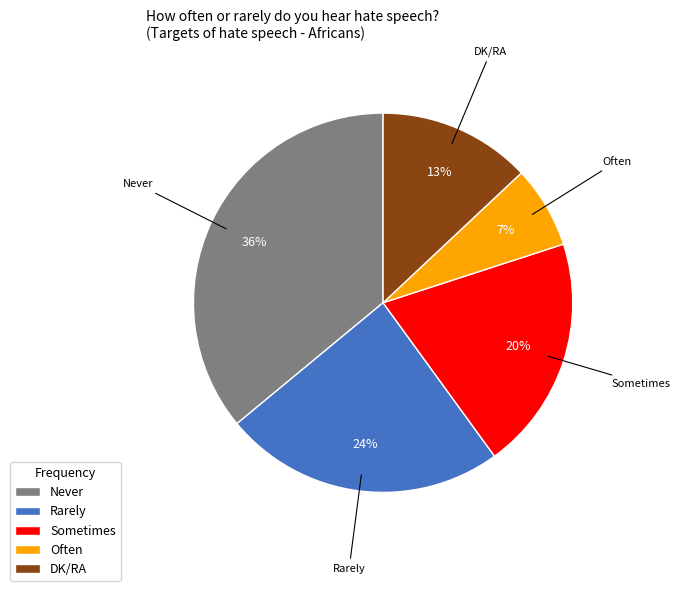

To the nearest percent, what is the combined percentage of Sometimes and Often?

27%